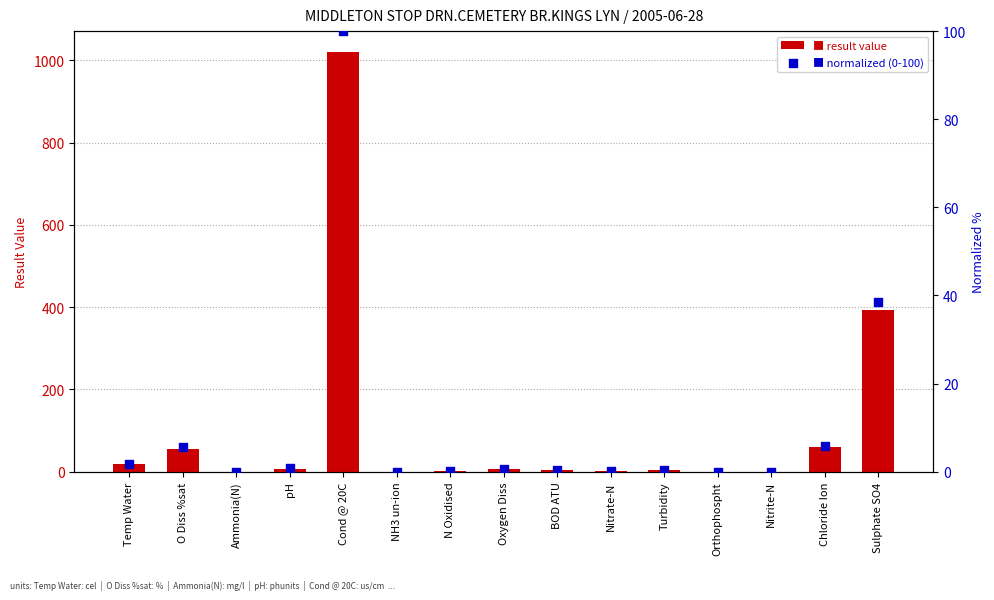

Which series has the widest spread of Y values?

result value